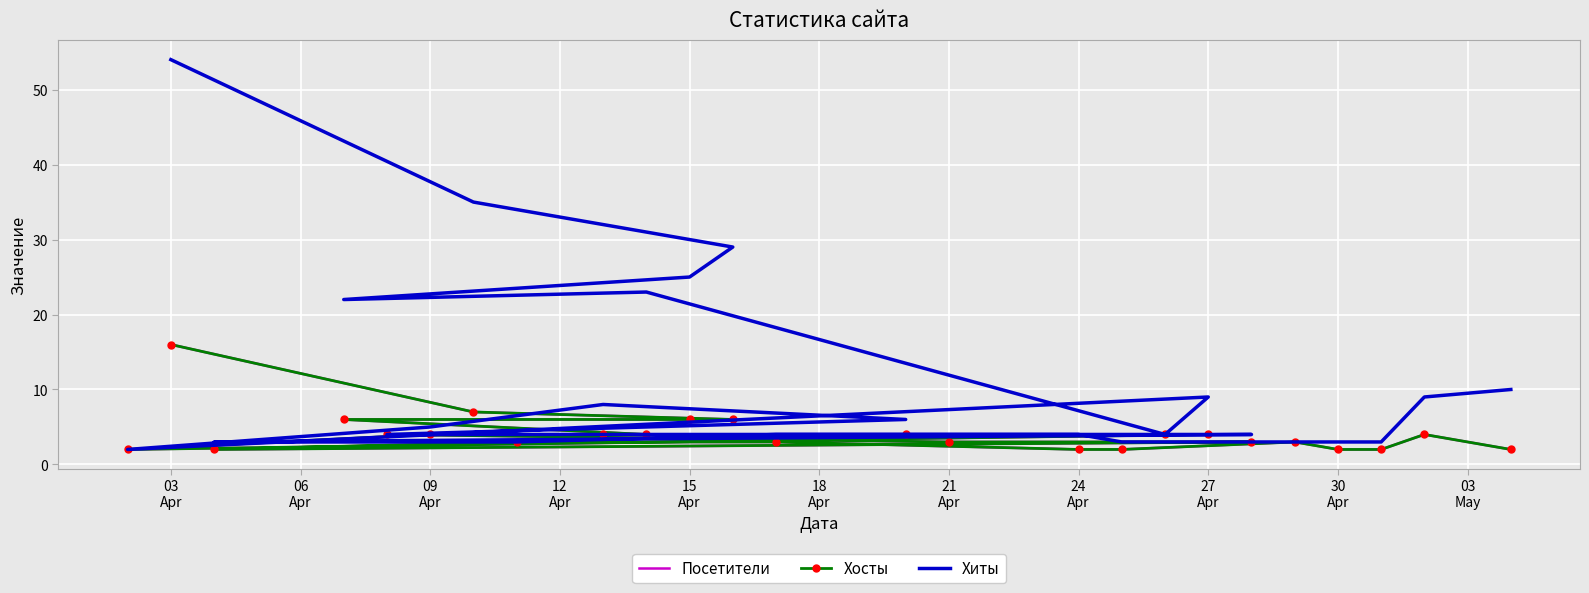

Which series has the widest spread of values?

Хиты